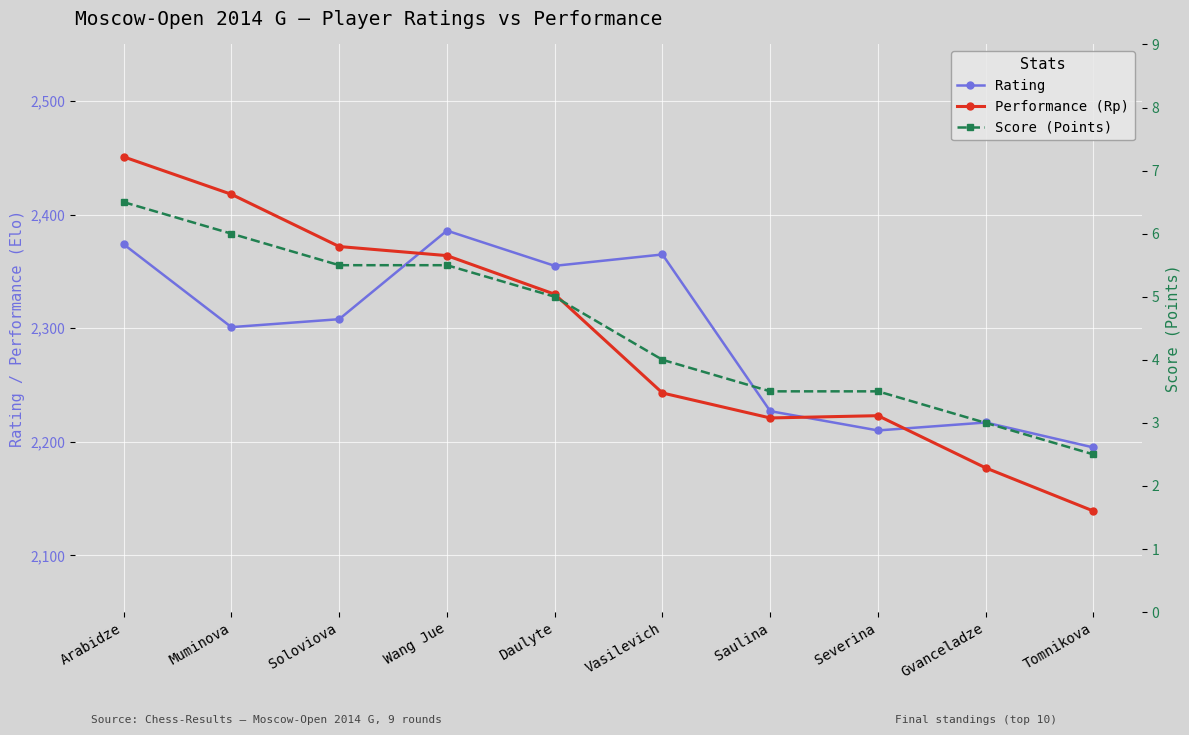

What is the difference between the maximum and minimum values in the Score (Points) series?

4.0